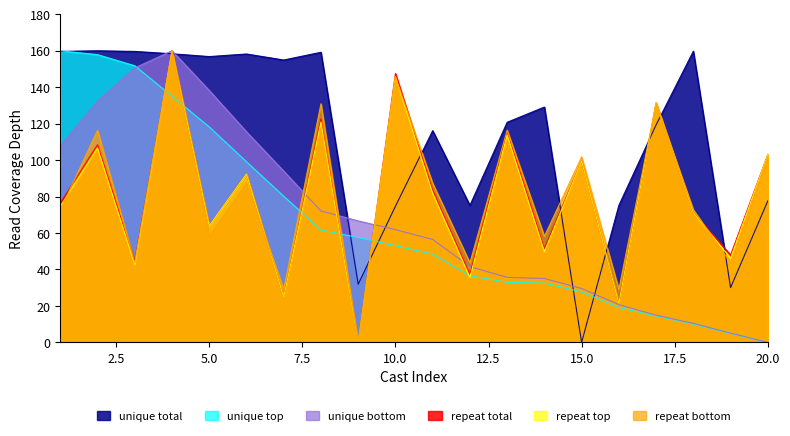

Rank the series by their maximum value, from highest to lowest.

unique total, unique top, unique bottom, repeat total, repeat top, repeat bottom